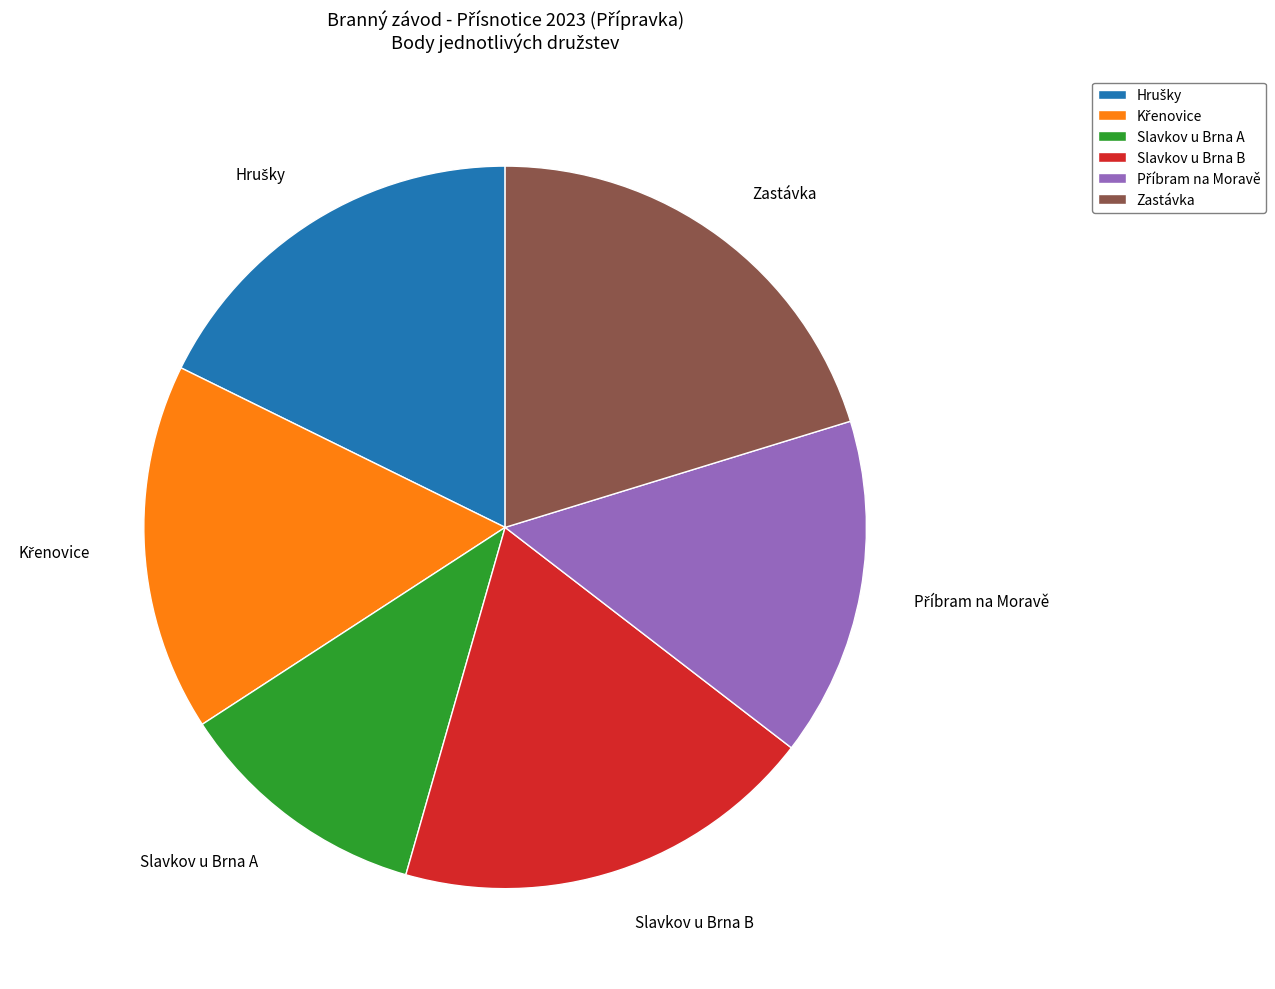

The Slavkov u Brna B slice represents 19% of the pie. True or false?

True